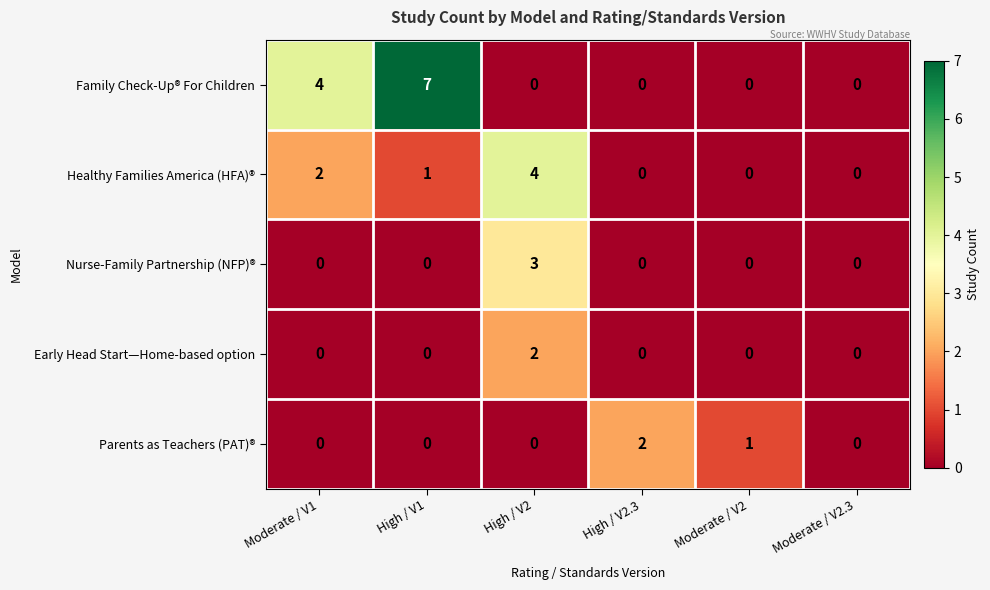

Reading right to left, what are all the values shown in this chart?

Family Check-Up® For Children: 0	0	0	0	7	4
Healthy Families America (HFA)®: 0	0	0	4	1	2
Nurse-Family Partnership (NFP)®: 0	0	0	3	0	0
Early Head Start—Home-based option: 0	0	0	2	0	0
Parents as Teachers (PAT)®: 0	1	2	0	0	0